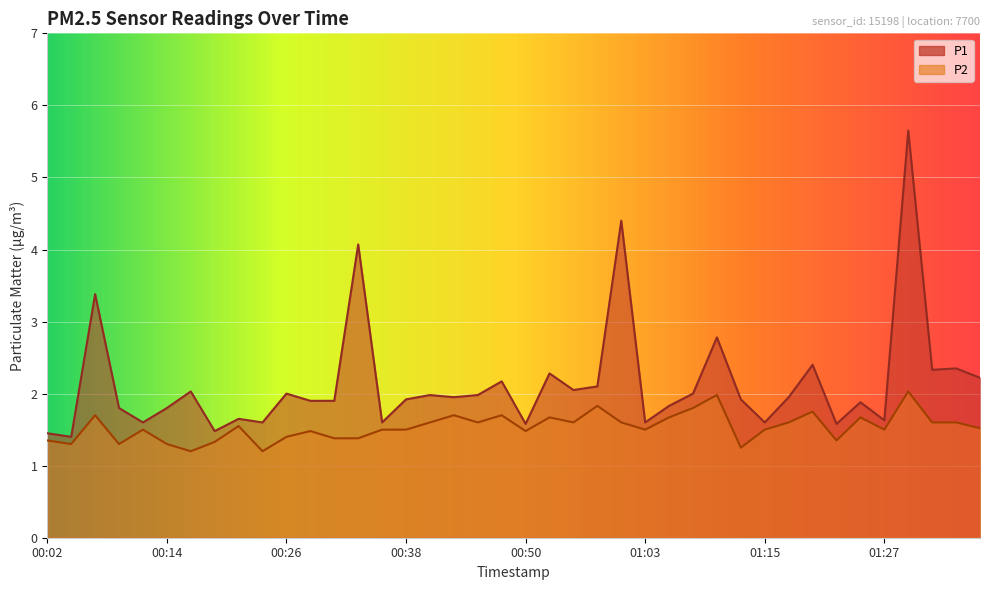

The value of P1 at 01:08 is 3.3. True or false?

False